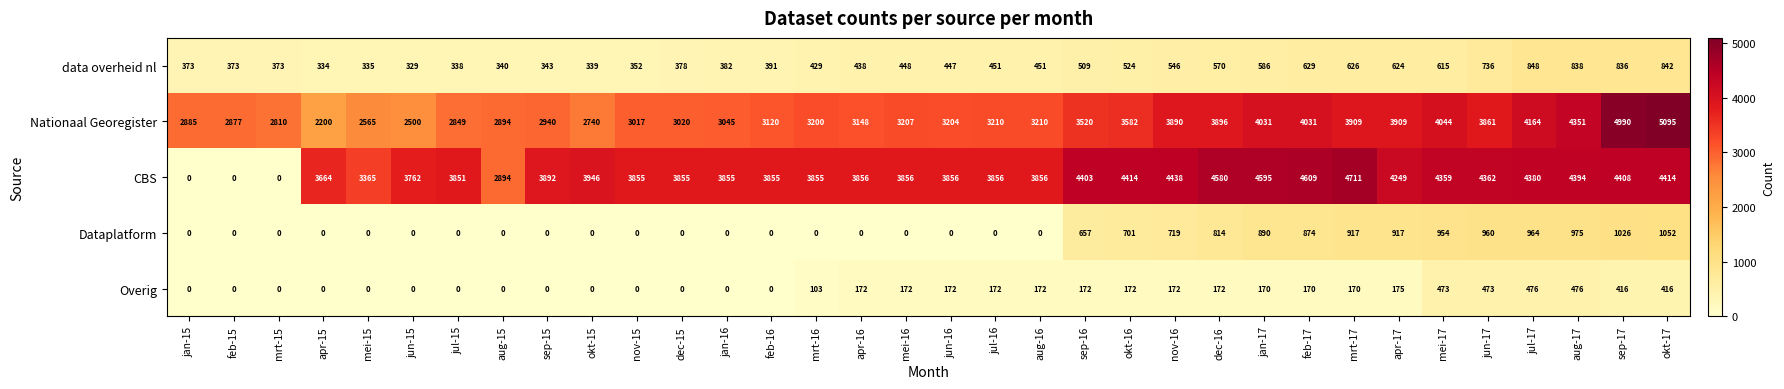

What is the difference between the maximum and minimum values in the CBS series?

4711